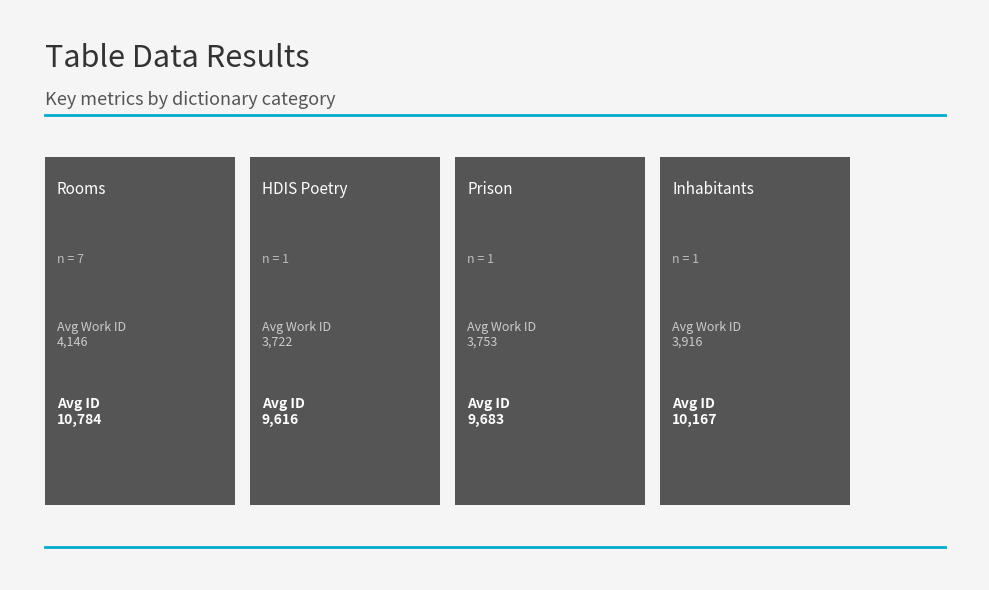

How many bars are there in each group?

2